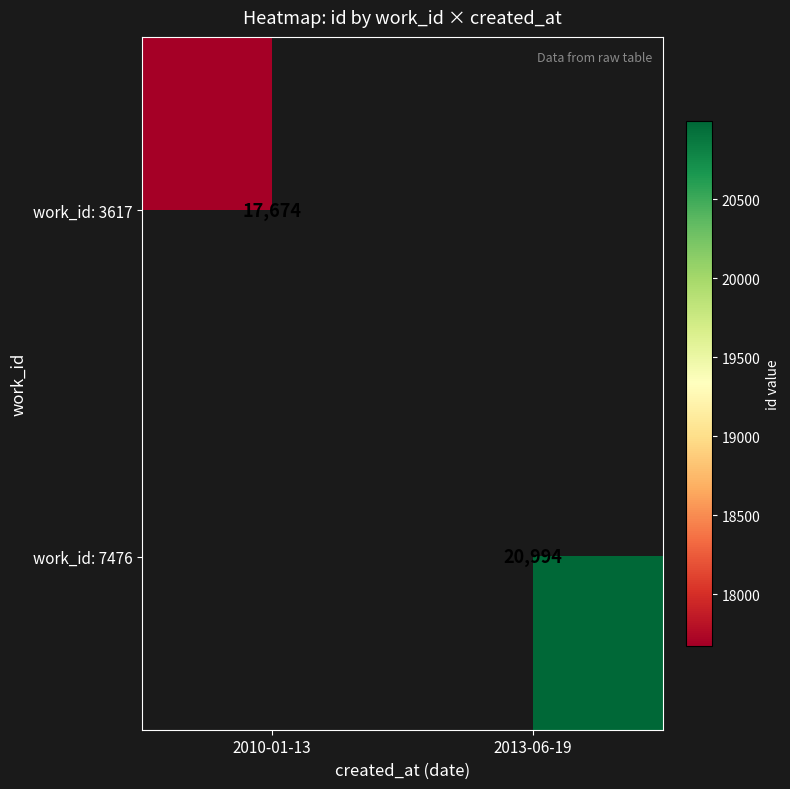

Is it true that work_id: 3617 equals 17674 at 2010-01-13?

True